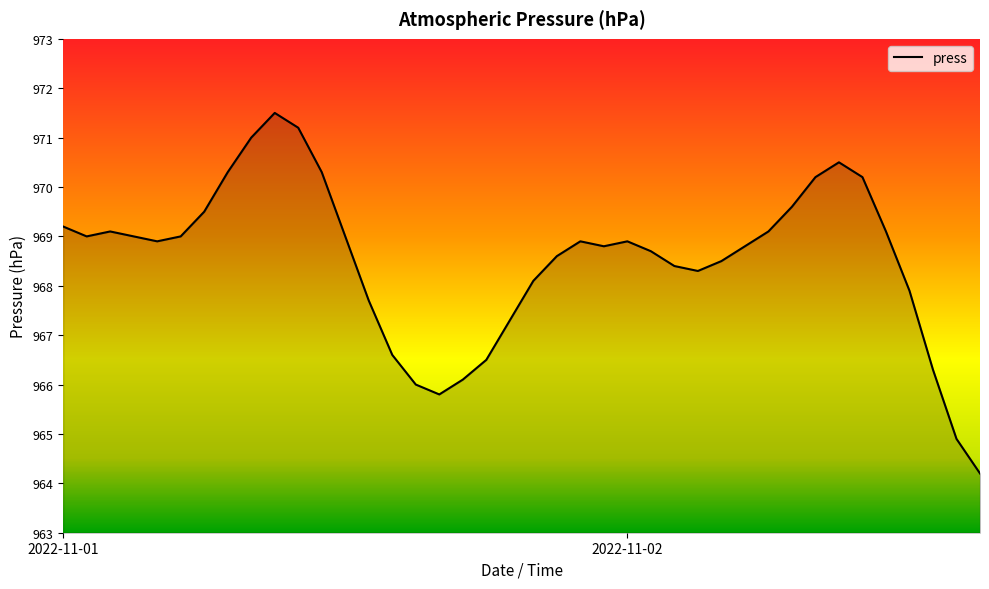

What is the difference between the maximum and minimum values?

7.3